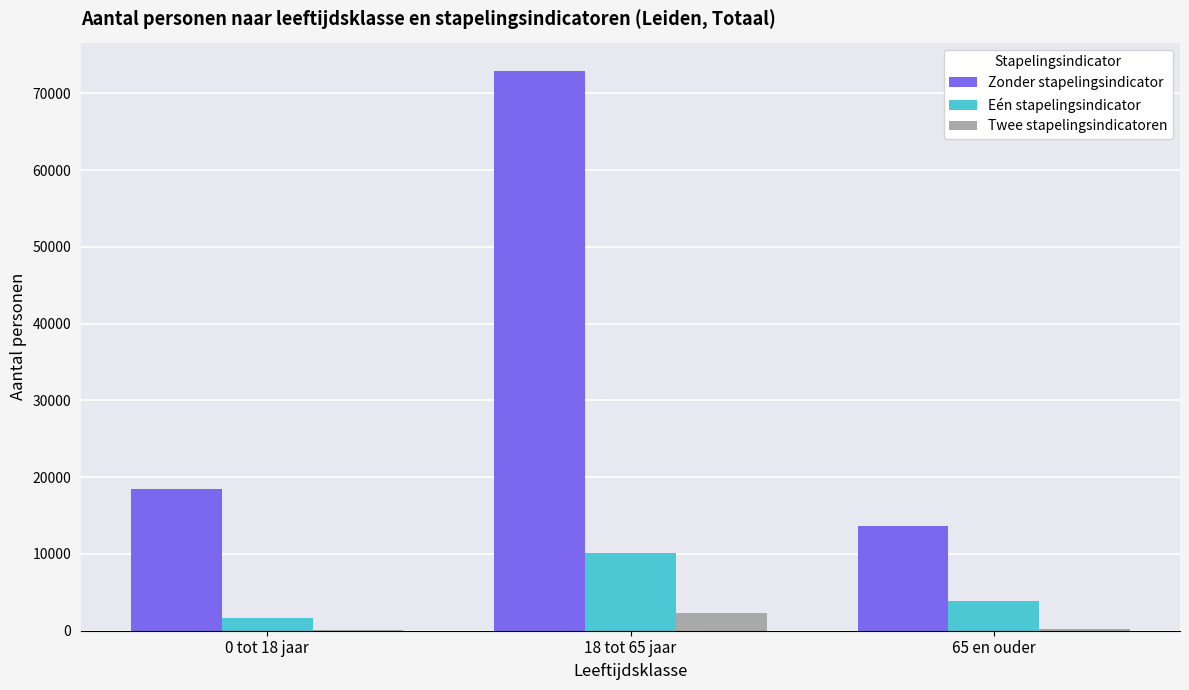

What is the highest value of the Twee stapelingsindicatoren series?

2360